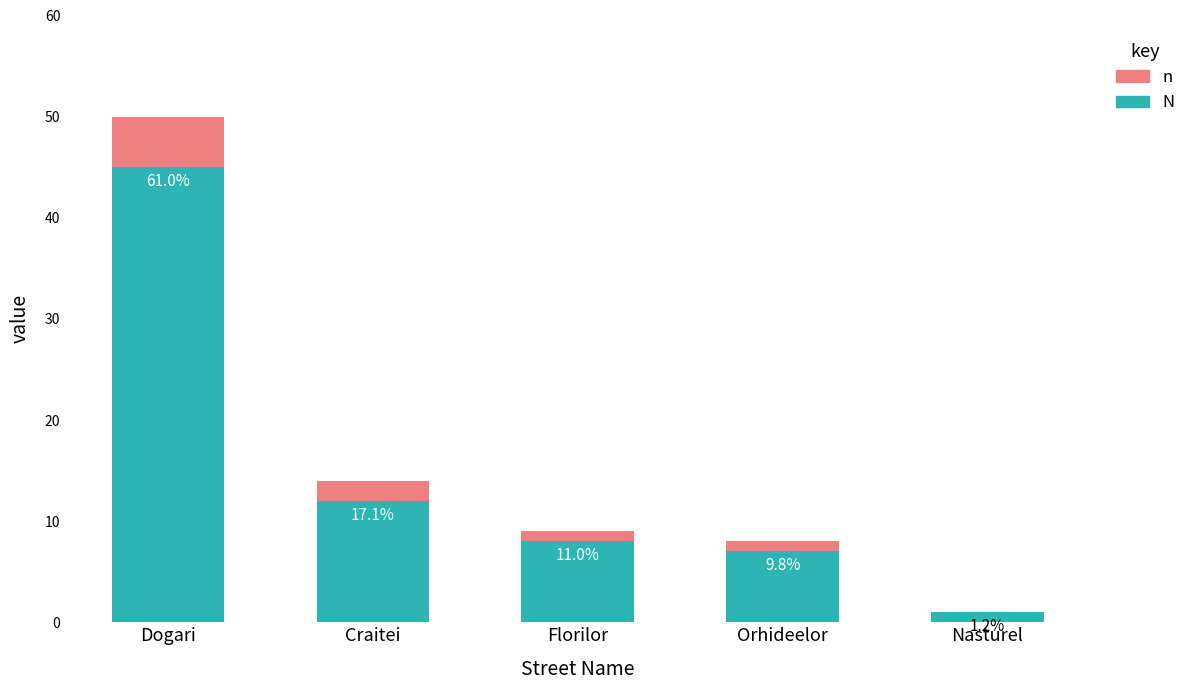

Are the bars horizontal?

No